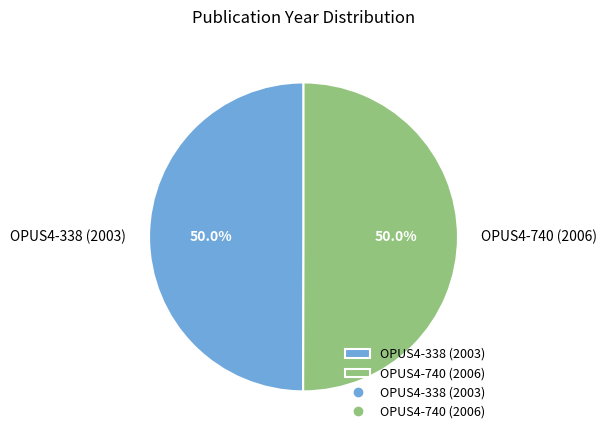

Combined, what portion of the pie is OPUS4-740 (2006) and OPUS4-338 (2003)?

100.0%